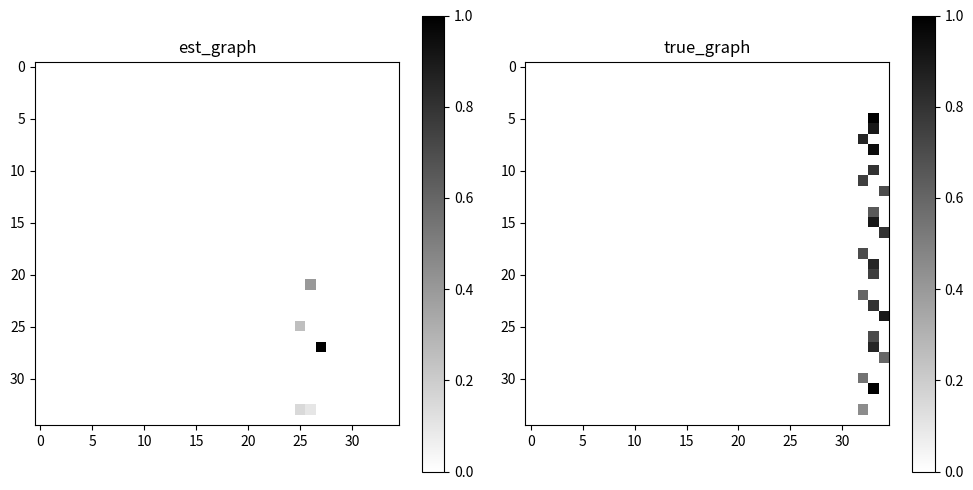

What is the difference between the maximum and second lowest values in the 15 series?

0.9